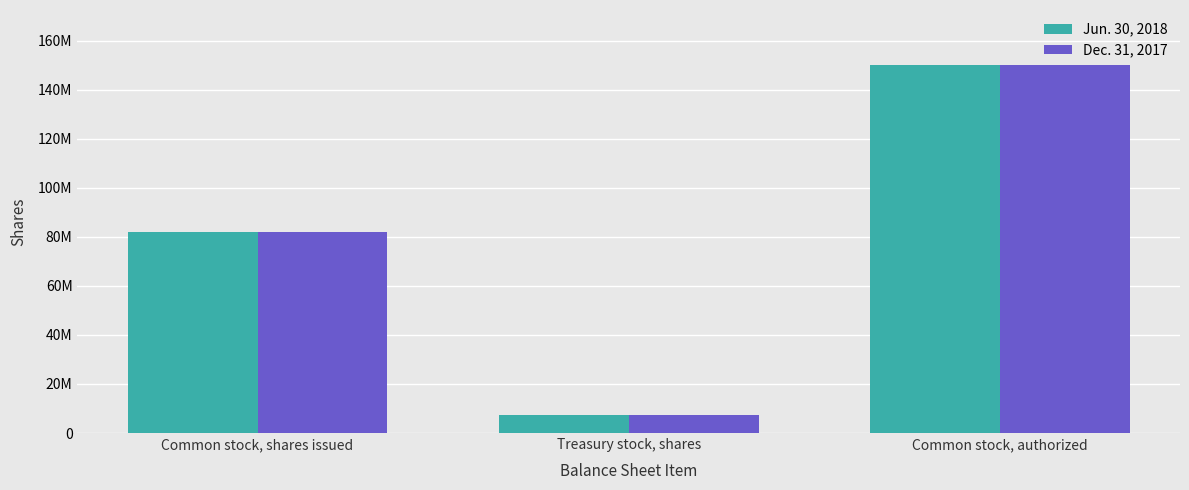

Reading left to right, what are all the values shown in this chart?

Jun. 30, 2018: 81952000	7350000	150000000
Dec. 31, 2017: 81771000	7350000	150000000